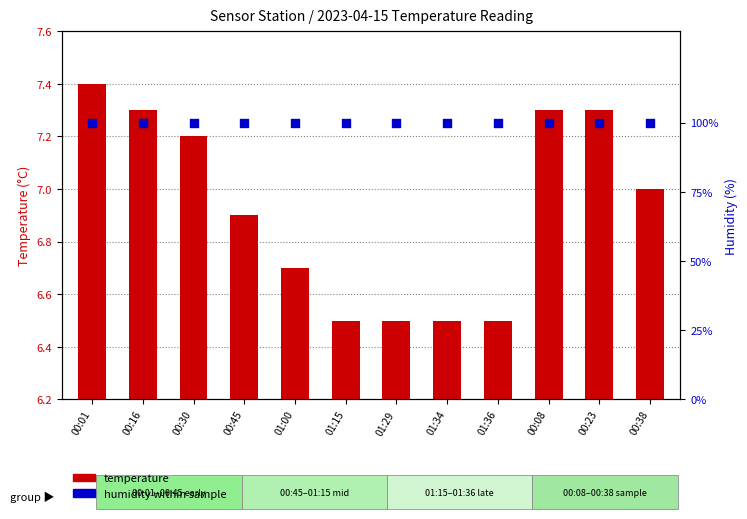

At how many categories does at least one series exceed 98?

12